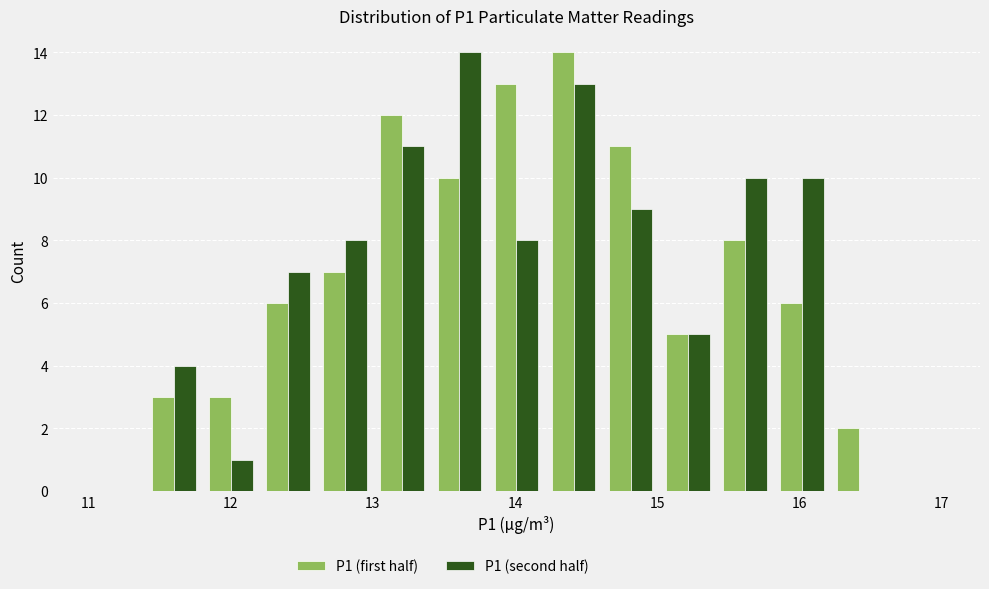

What is the height of the P1 (second half) bar covering 15.0 to 15.4 on the x-axis? Neither the bar edges nor the heights are printed on the chart, so give them approximately, as read against the axes.

5